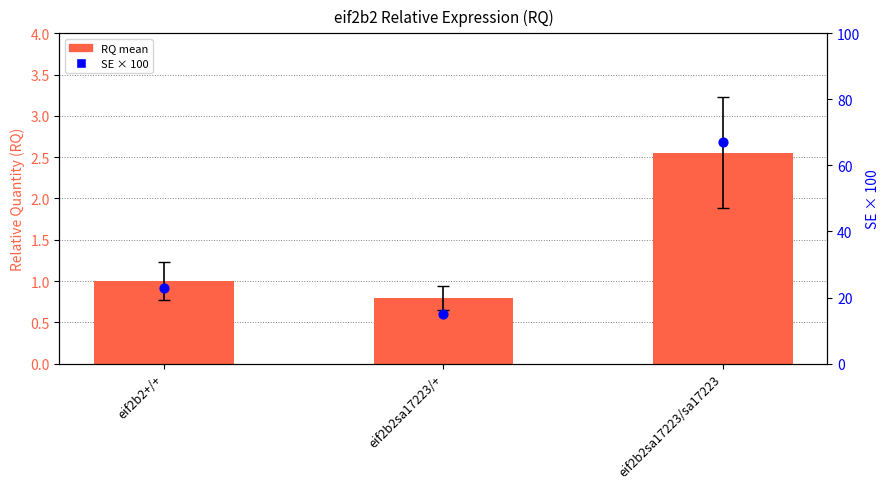

Which series has the largest total across all categories?

SE (scaled)